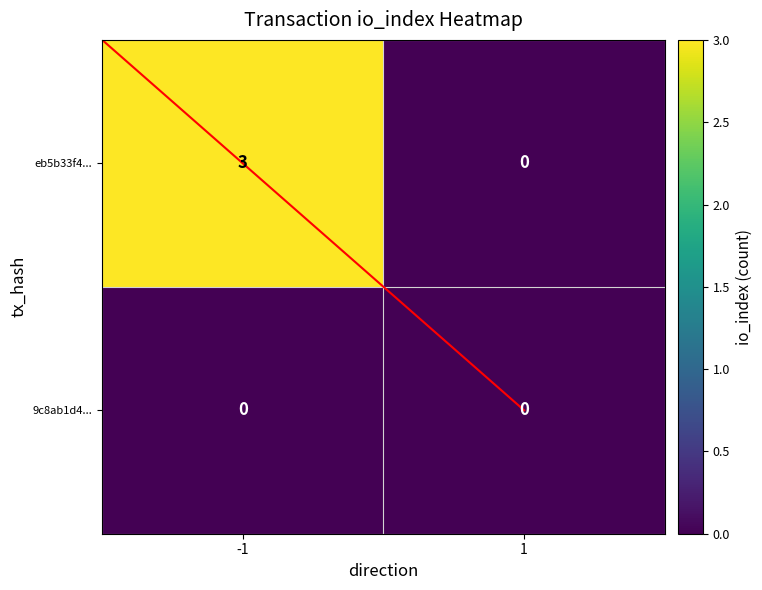

Reading left to right, what are all the values shown in this chart?

eb5b33f4...: -1=3	1=0
9c8ab1d4...: -1=0	1=0